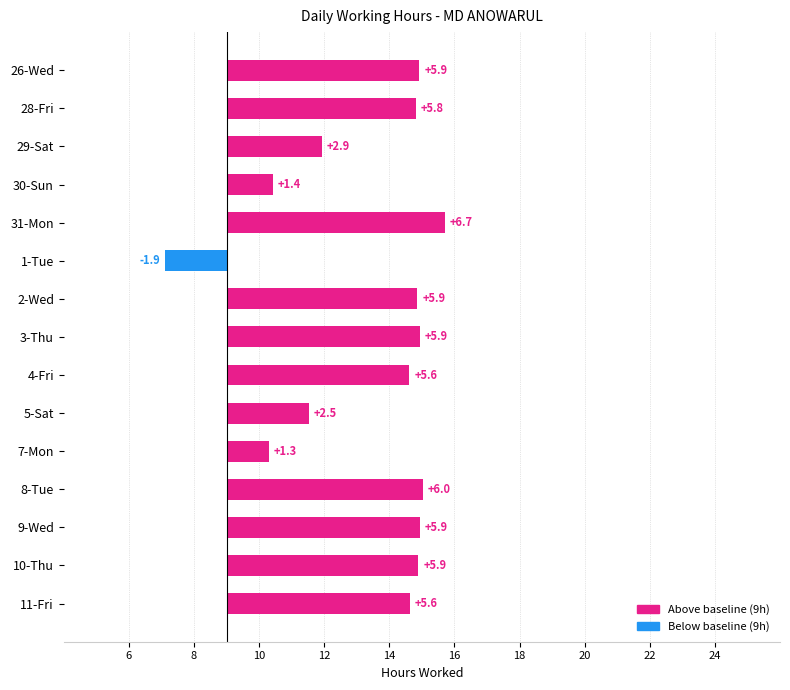

True or false: the data shows 4.0 at 5-Sat.

False